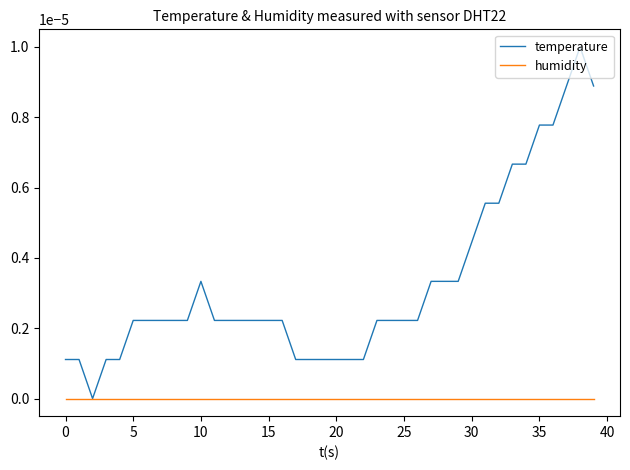

Which series has the largest range (max minus min)?

temperature